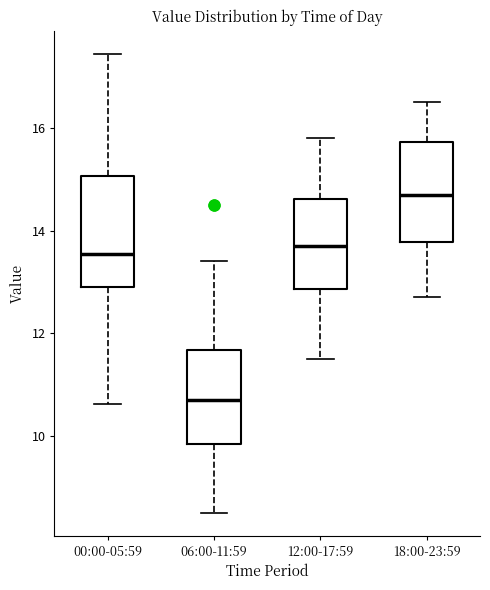

Where is the upper edge of the box for 18:00-23:59 on the y-axis? The values are not printed on the chart, so give them approximately, as read against the axis.

15.8